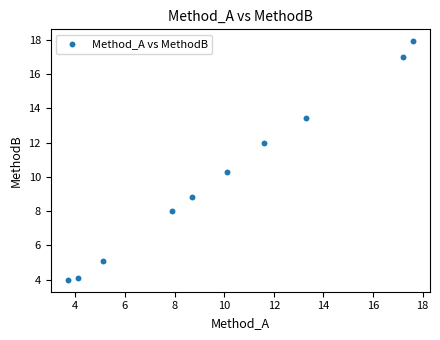

What Y value in the scatter plot is closest to 10?

10.3